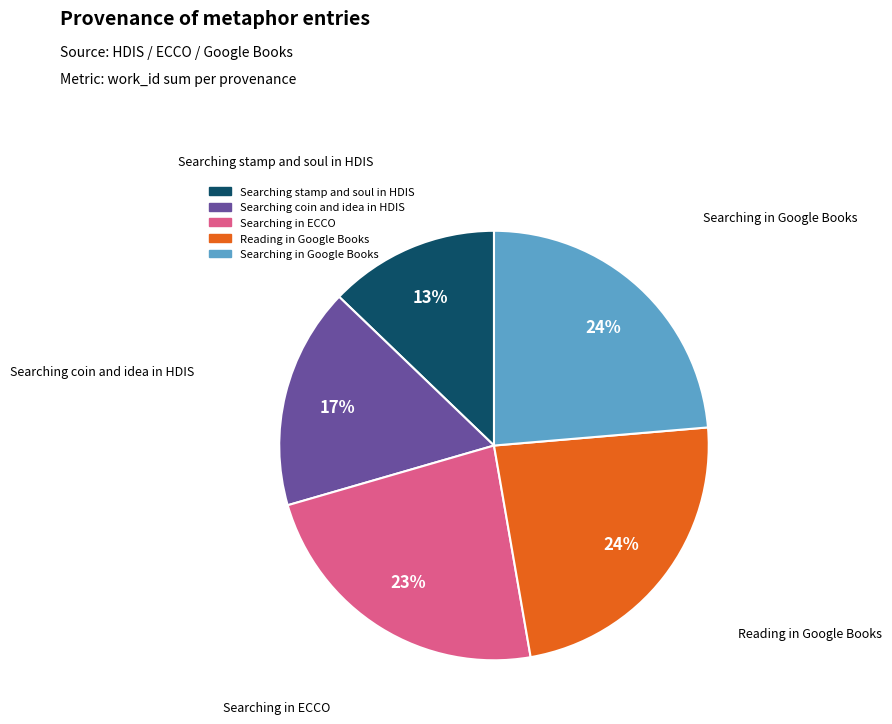

Does Searching stamp and soul in HDIS account for over 50% of the chart?

No